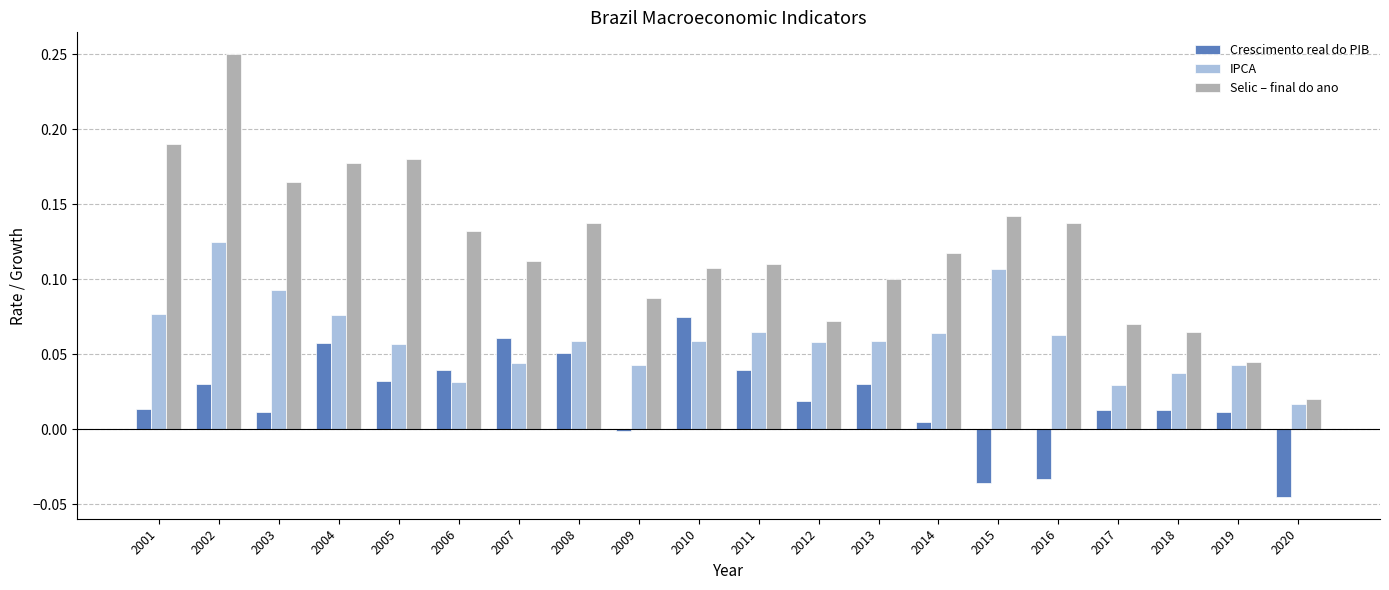

At which category is the sum across all series the highest?

2002